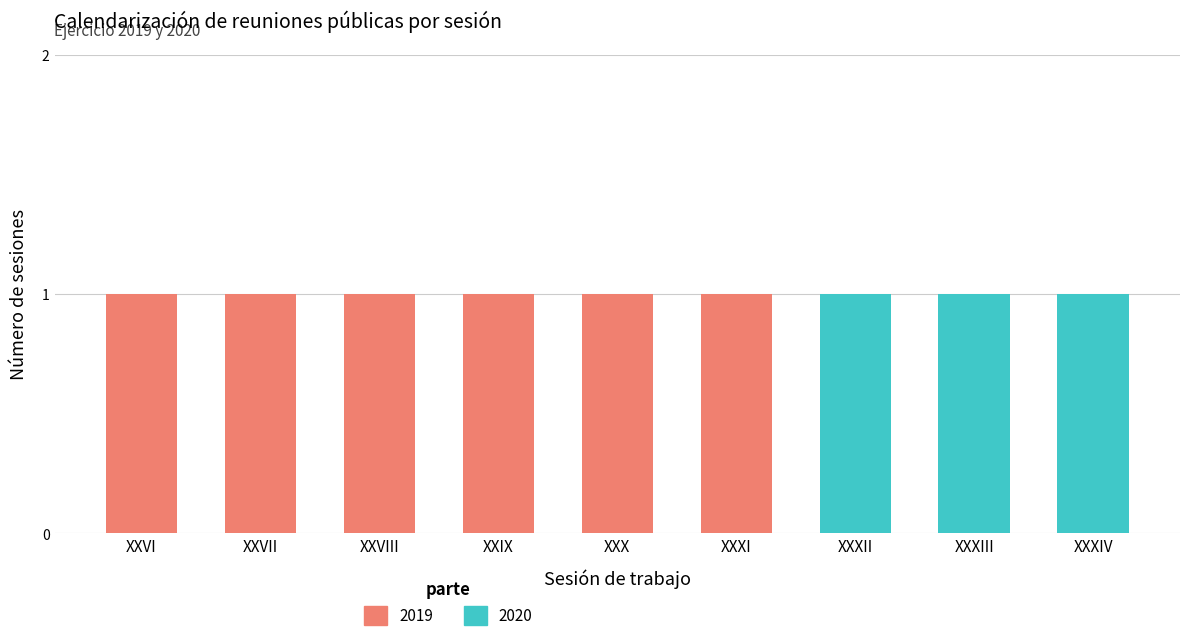

How many data points does each series have?

9